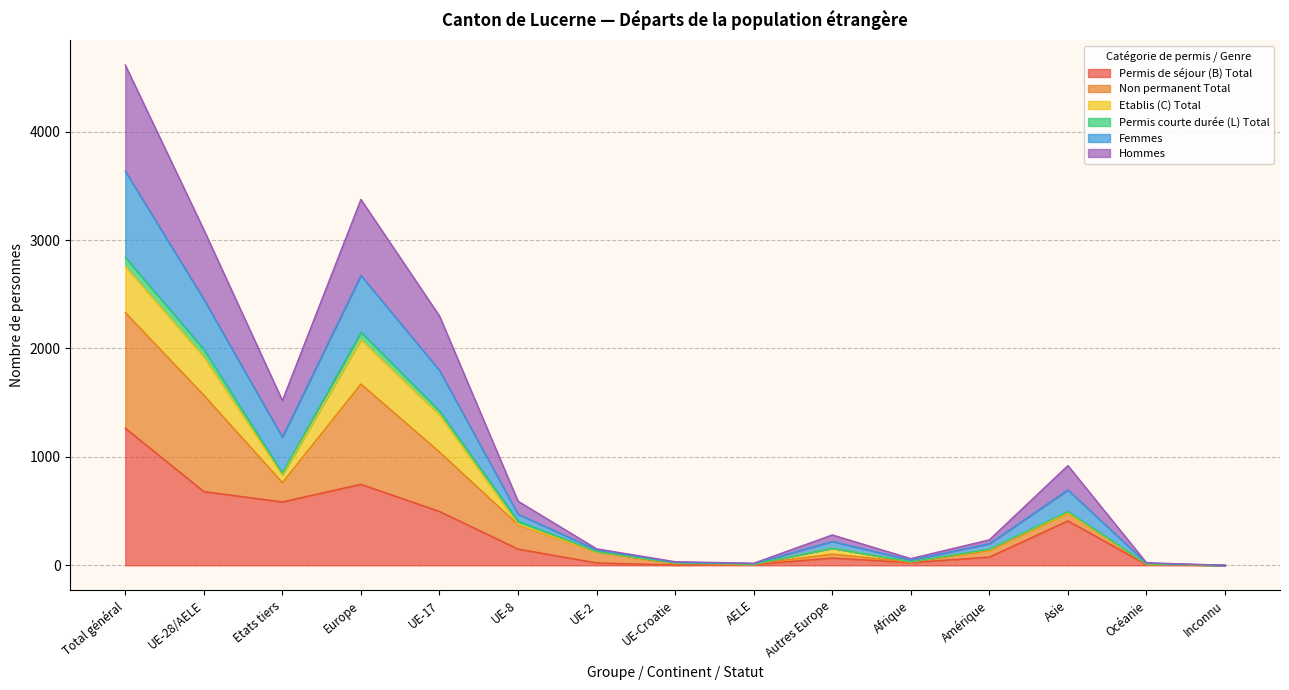

At which label does Permis de séjour (B) Total reach its peak?

Total général